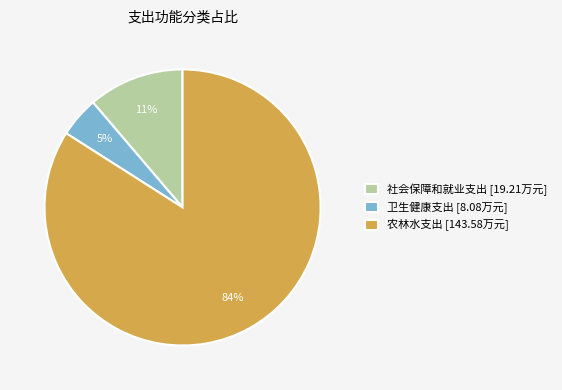

The 农林水支出 slice represents 70% of the pie. True or false?

False